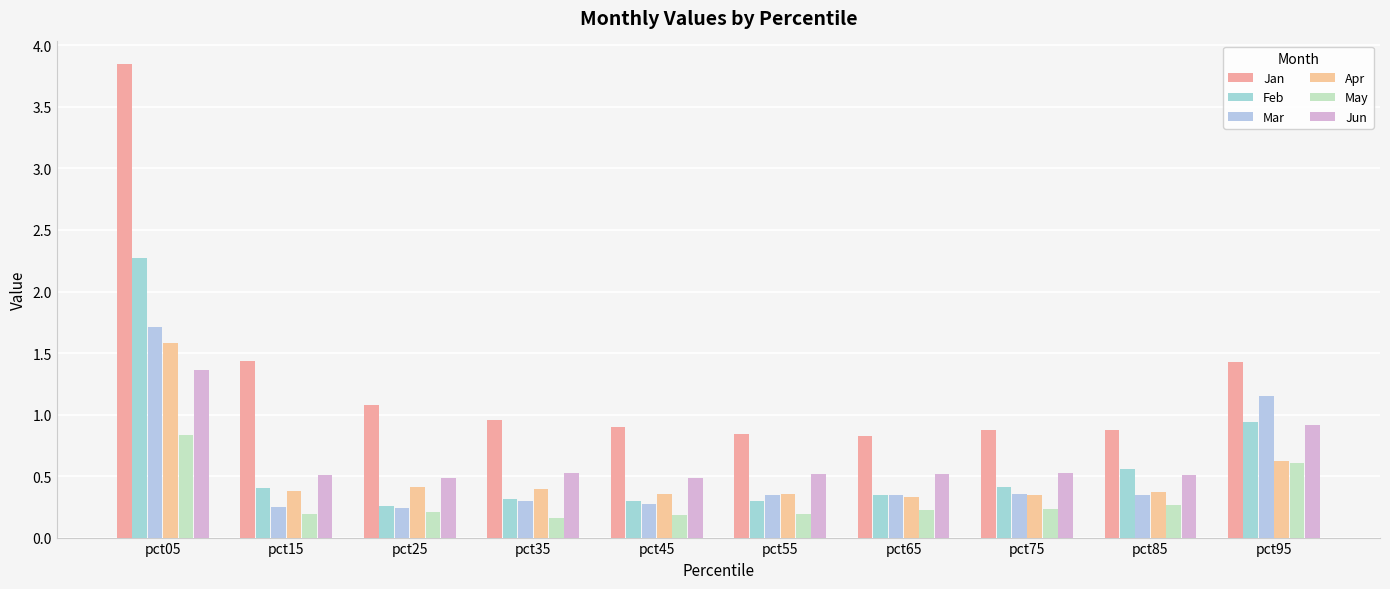

Between pct75 and pct05, which is larger?

pct05